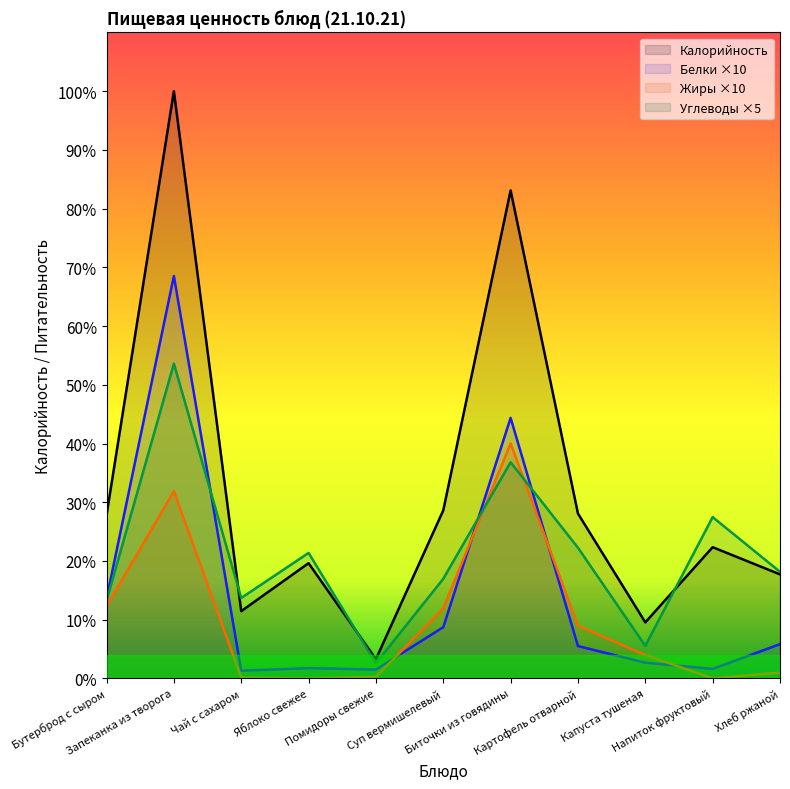

Reading left to right, extract all data points from this chart.

Калорийность: 102.0	367.0	42.0	72.0	12.0	105.0	305.0	103.0	35.0	82.0	65.0
Белки: 49.7	251.5	4.8	6.4	5.5	32.0	162.8	20.2	9.8	5.9	21.4
Жиры: 45.1	117.0	0.5	0.0	1.0	43.7	146.8	32.9	14.6	0.0	3.6
Углеводы: 48.6	196.7	50.2	78.4	9.5	62.2	135.1	81.6	20.4	100.8	66.6